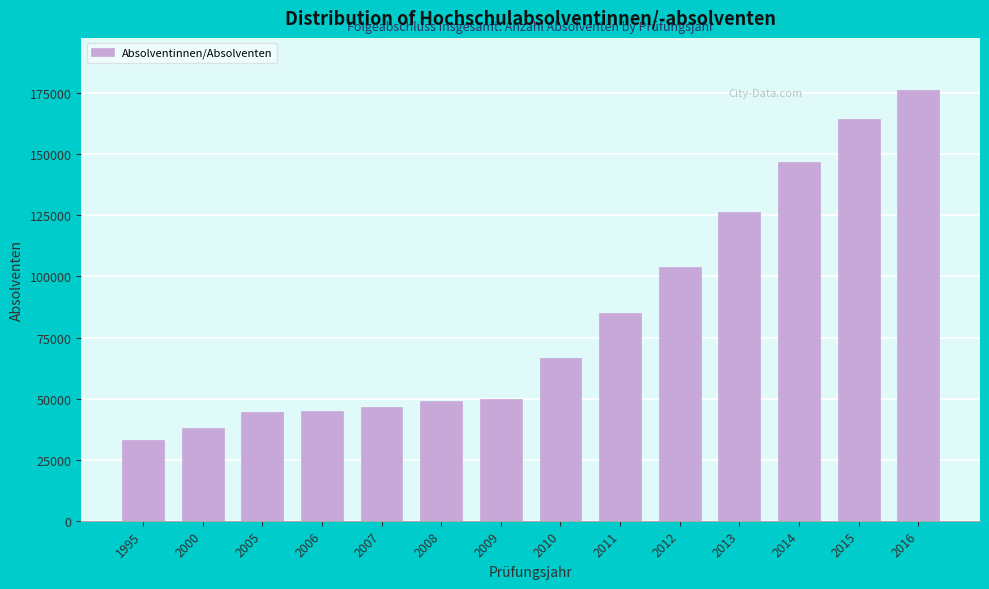

What is the average value?

83931